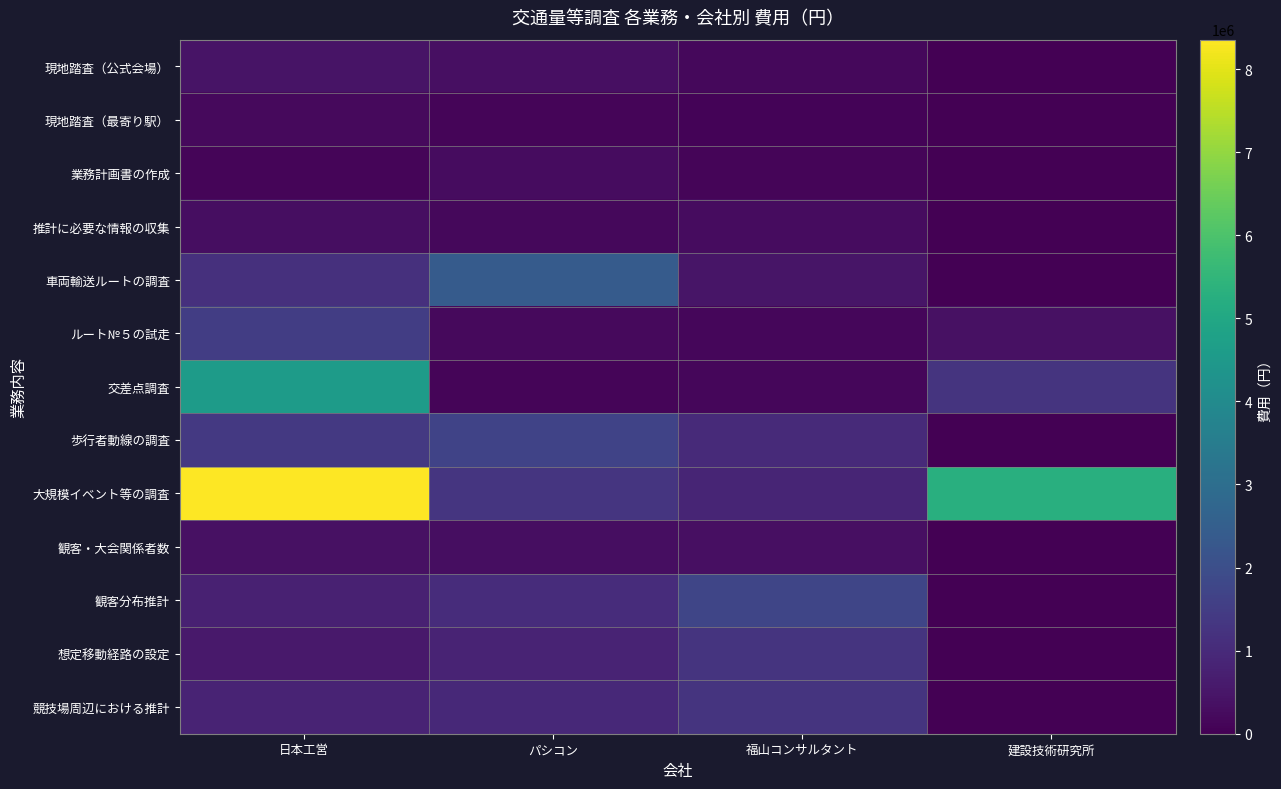

Which has a higher value, 福山コンサルタント or 建設技術研究所?

福山コンサルタント